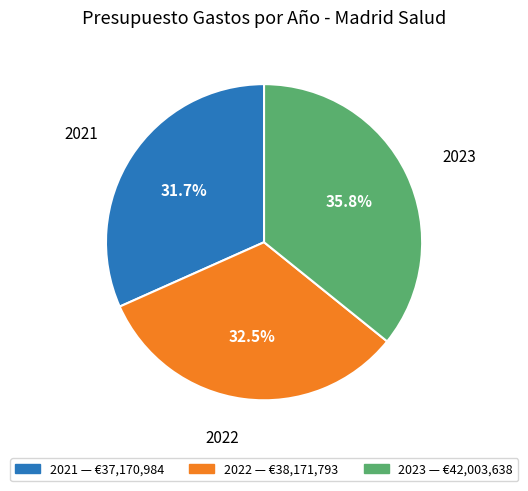

Which has a higher value, 2023 or 2021?

2023